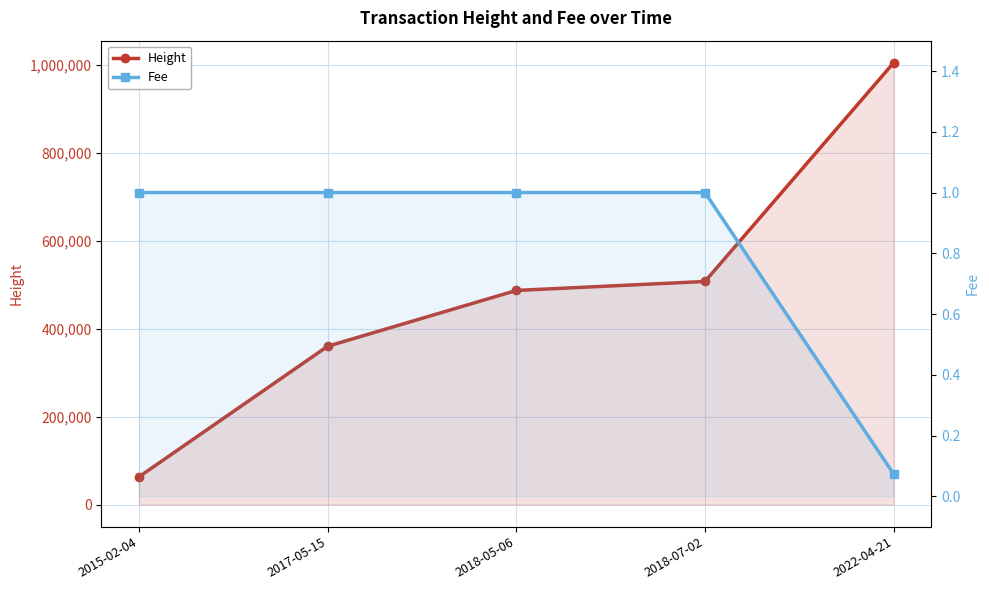

How many data points in Height are less than 487329?

2